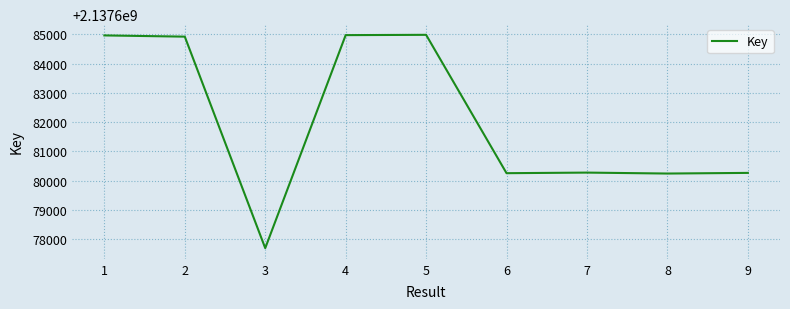

What is the sum of the values at 6 and 5?

4275365241